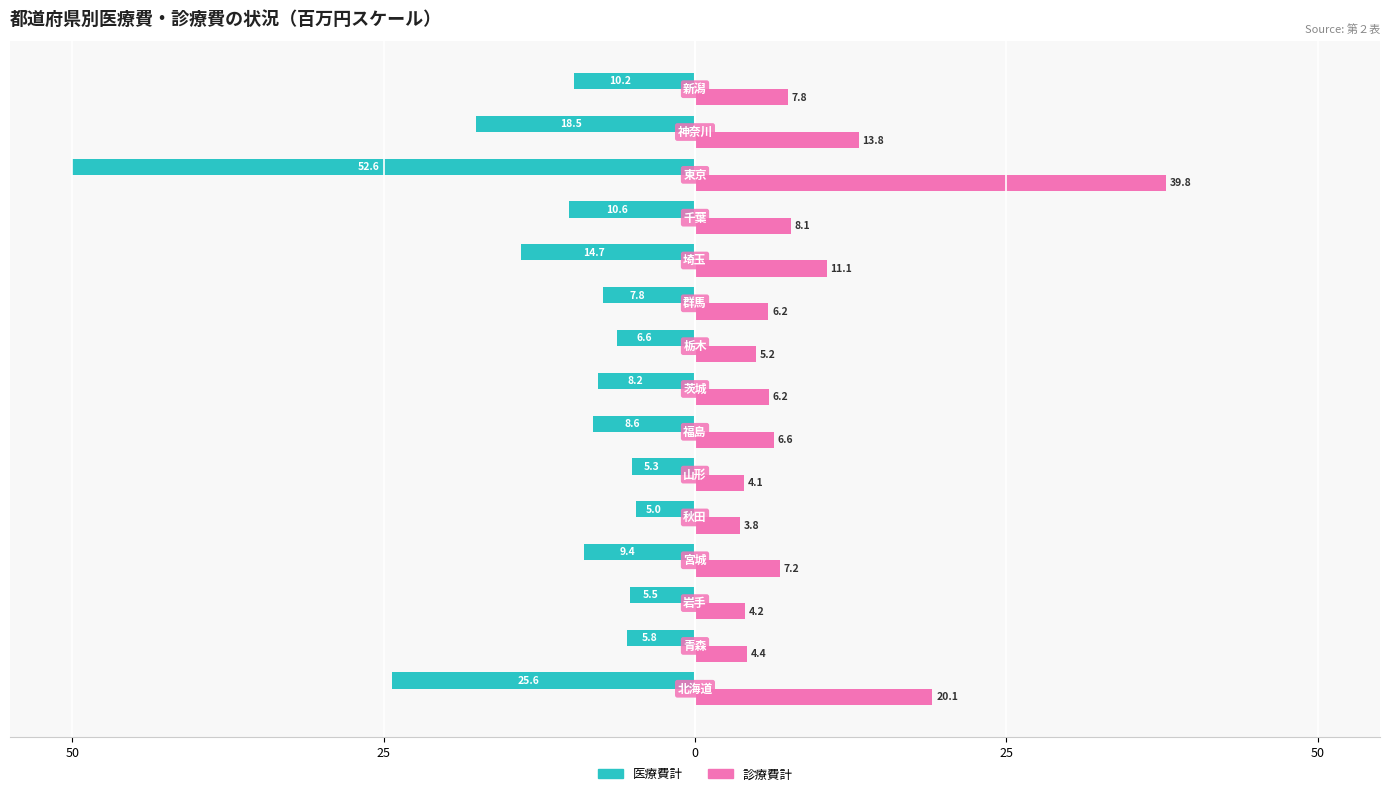

What are all the series names shown in the legend?

医療費計, 診療費計